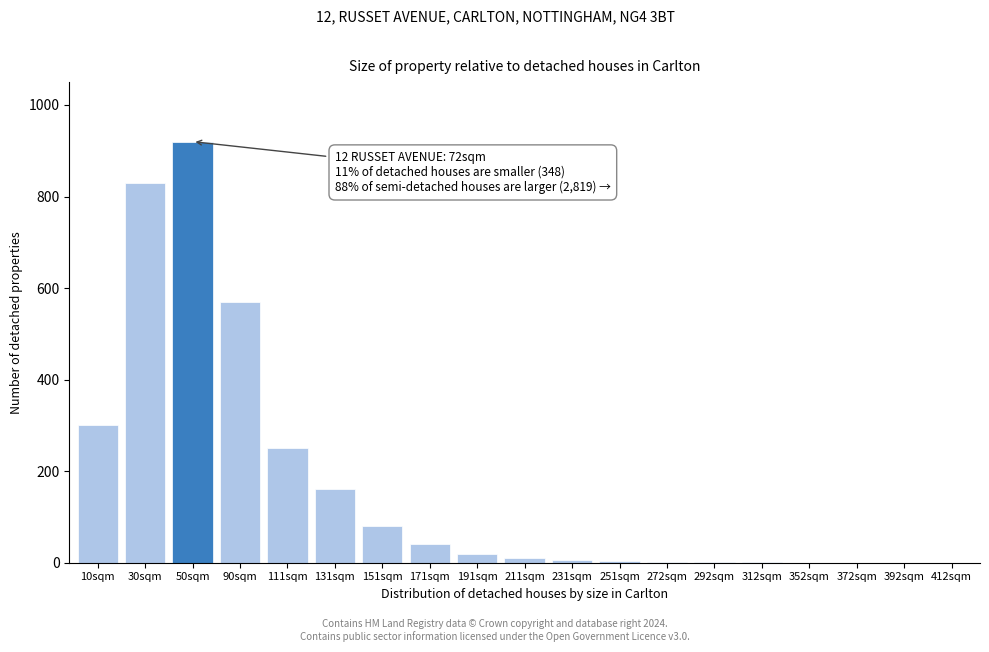

What is the greatest value displayed?

920